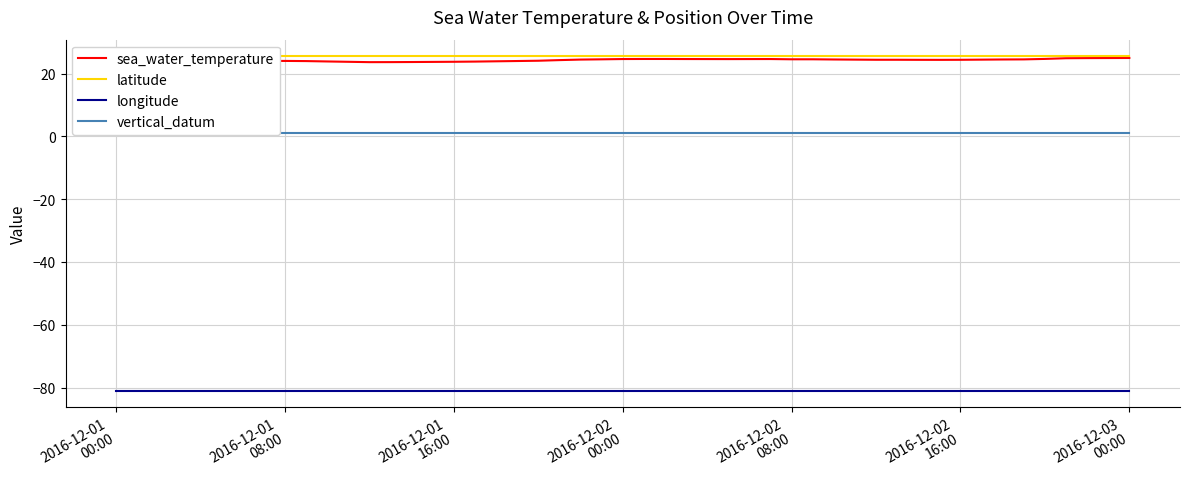

What is the average value of the longitude series?

-81.0